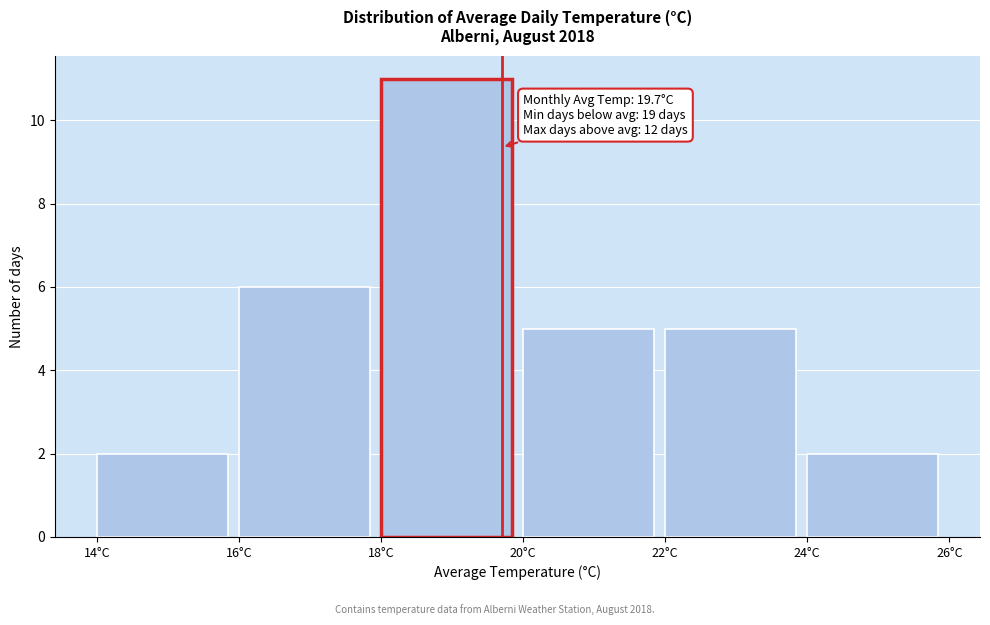

Over which range of the x-axis is the bar tallest?

18 to 20